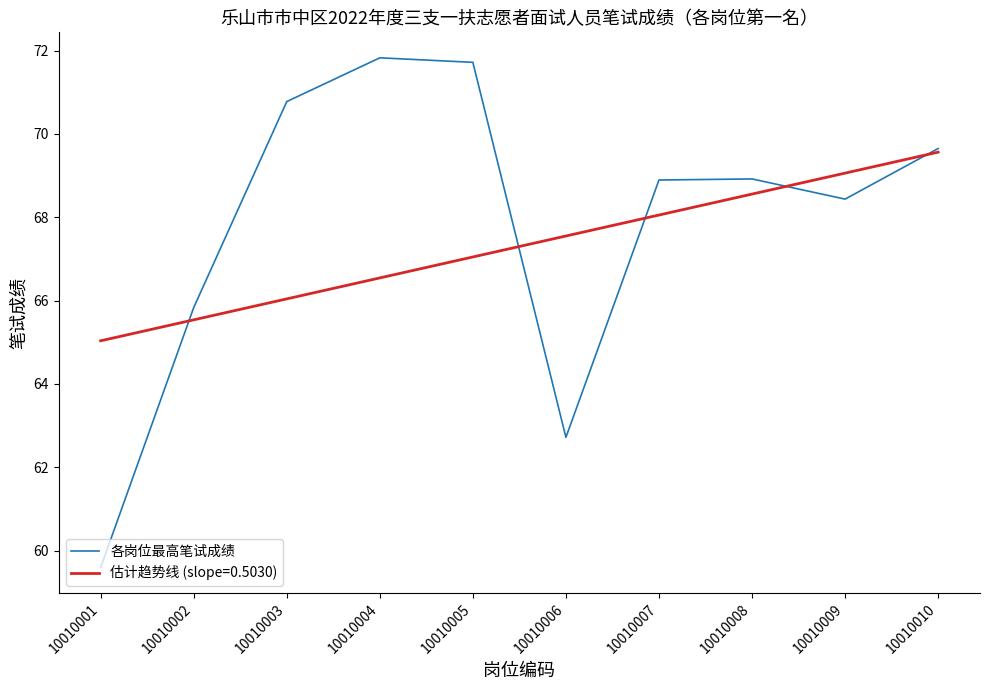

Between 10010005 and 10010008, which series saw the biggest shift?

各岗位最高笔试成绩